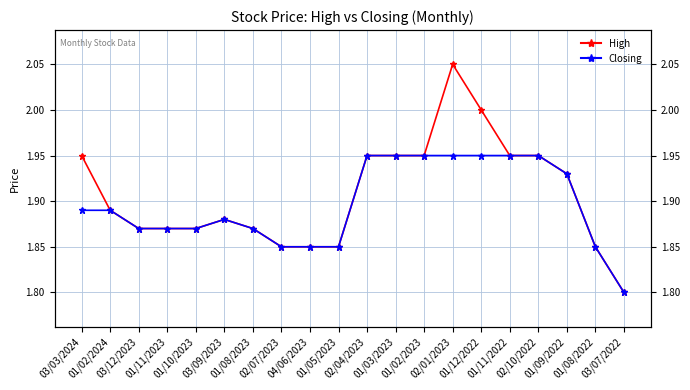

True or false: High and Closing cross at least once.

False